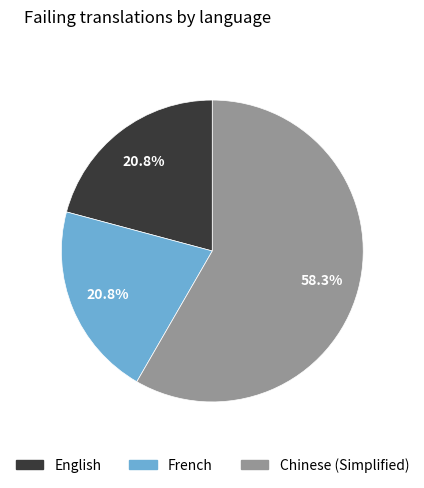

Is there a majority slice in this chart?

Yes